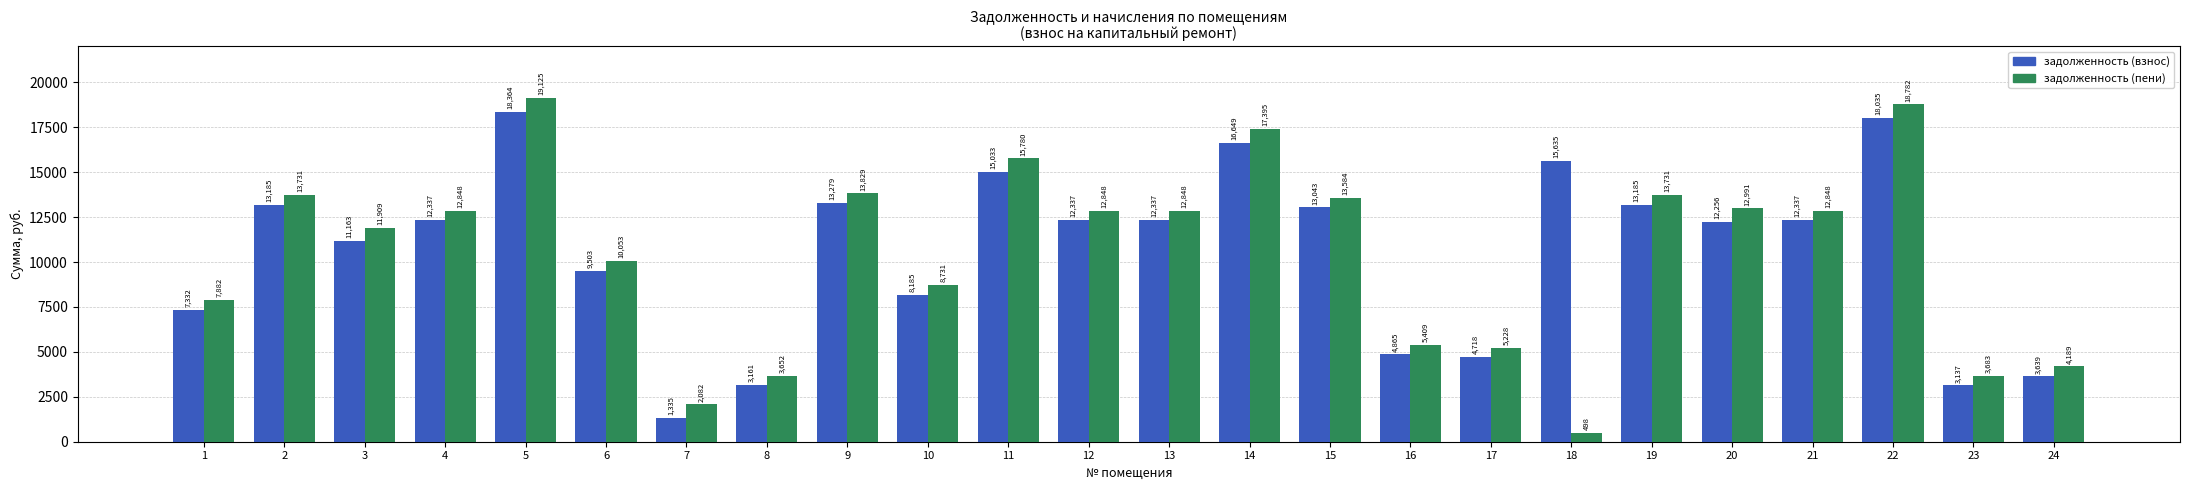

What is the value of the задолженность (пени) bar at the 8th from the left?

3652.0